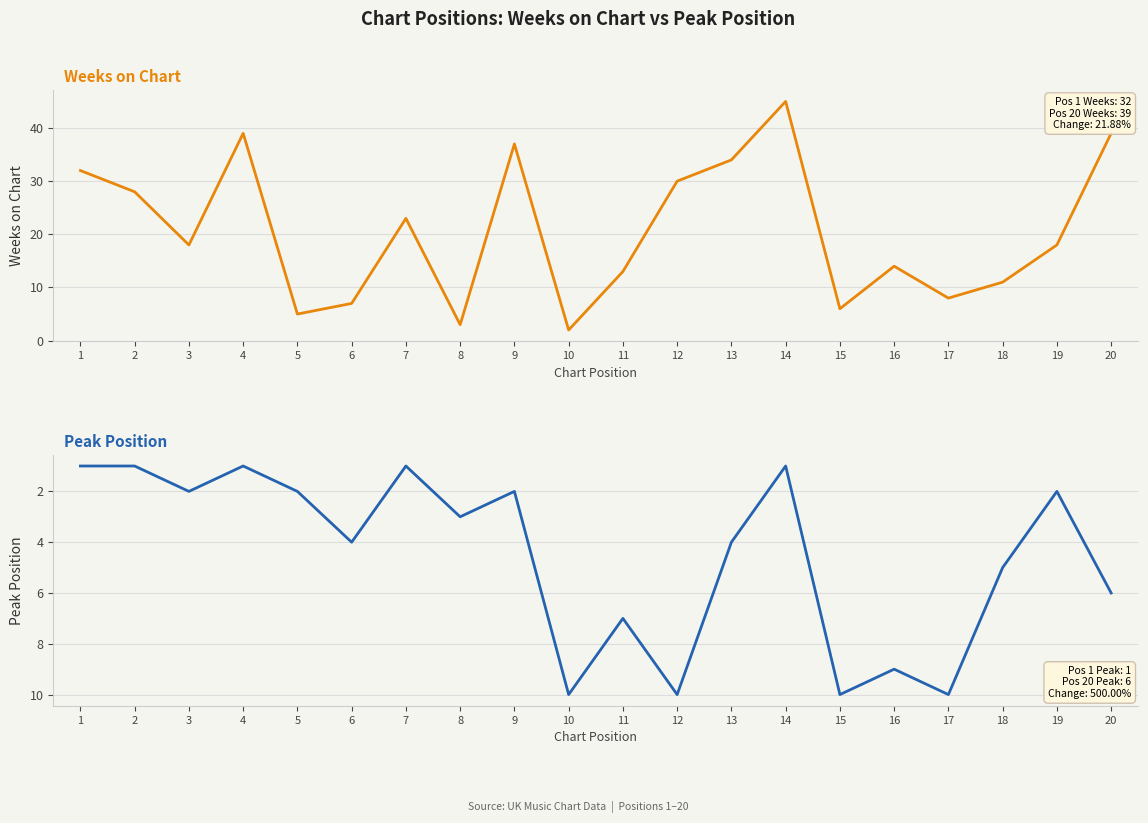

What is the total value across all series at 8?

6